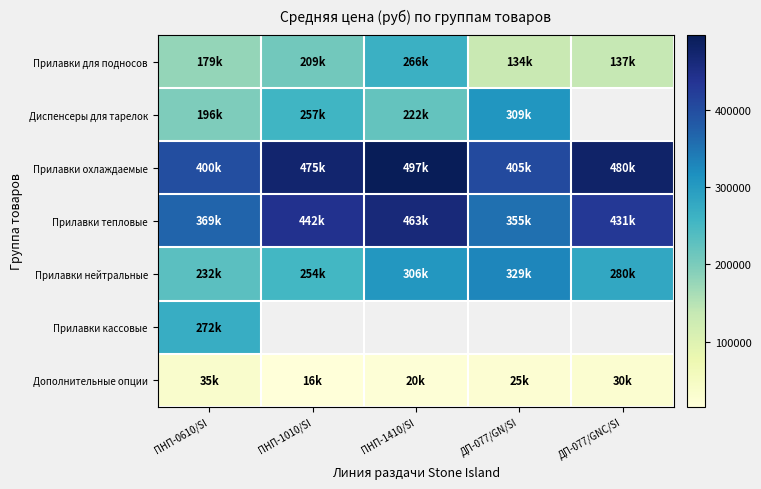

What is the average value of the Прилавки нейтральные series?

280288.4